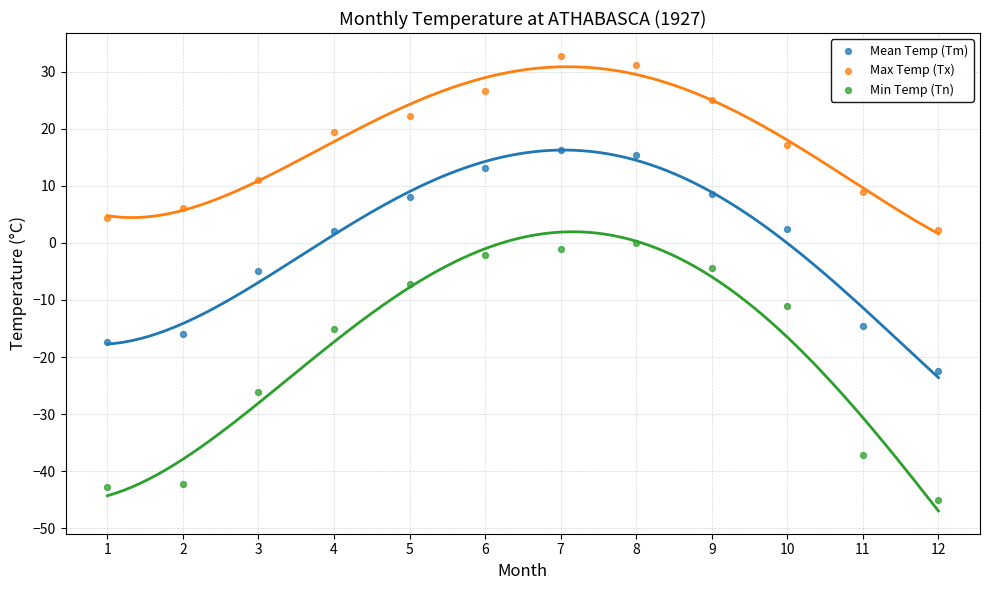

What are all the series names shown in the legend?

Mean Temp (Tm), Max Temp (Tx), Min Temp (Tn)